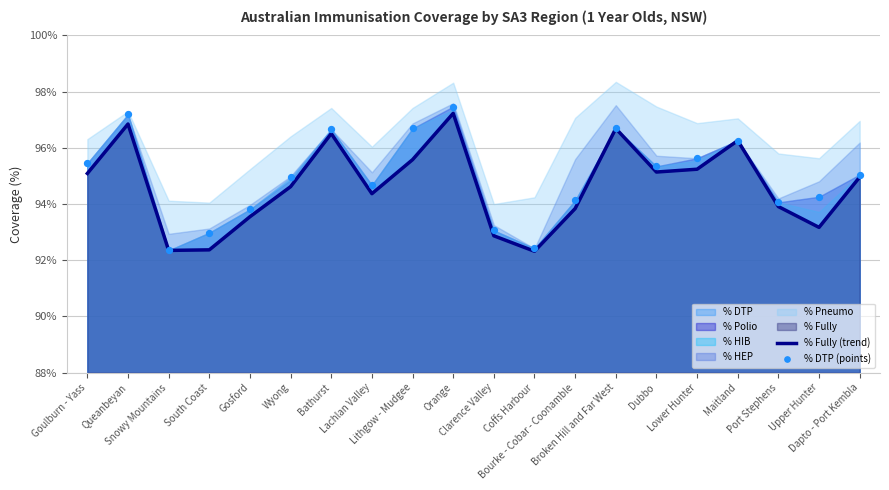

Is the value of % DTP (points) at Maitland greater than the value of % Fully (trend) at Orange?

No